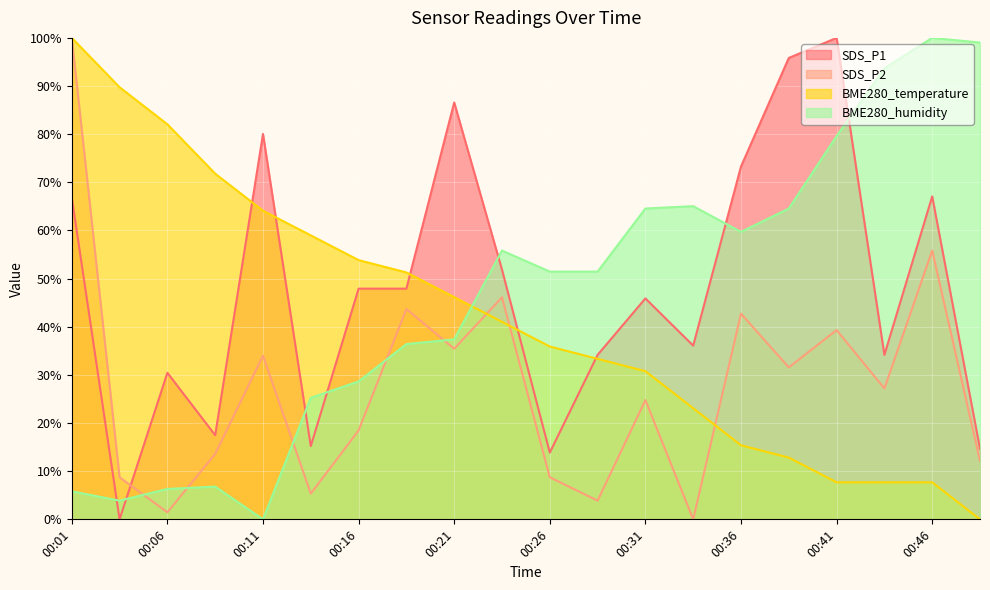

Between which two adjacent categories do BME280_temperature and BME280_humidity first intersect?

00:21 and 00:23